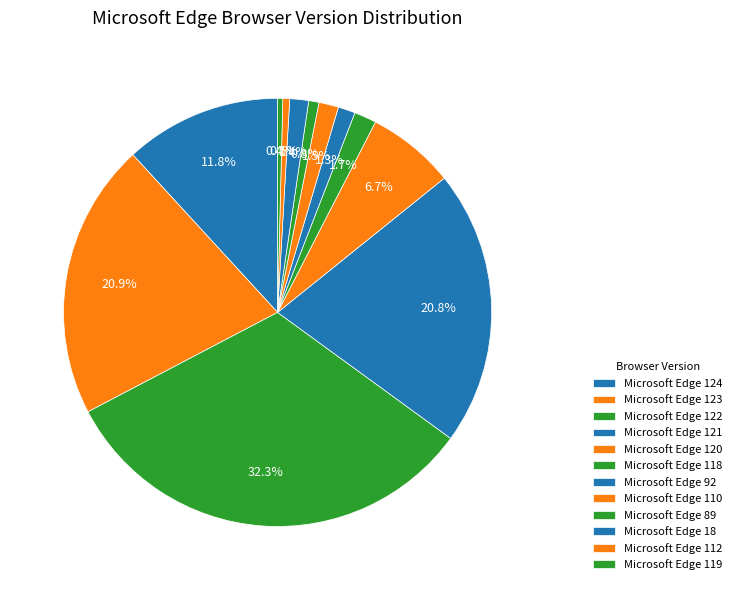

Is Microsoft Edge 123 the majority of the pie?

No